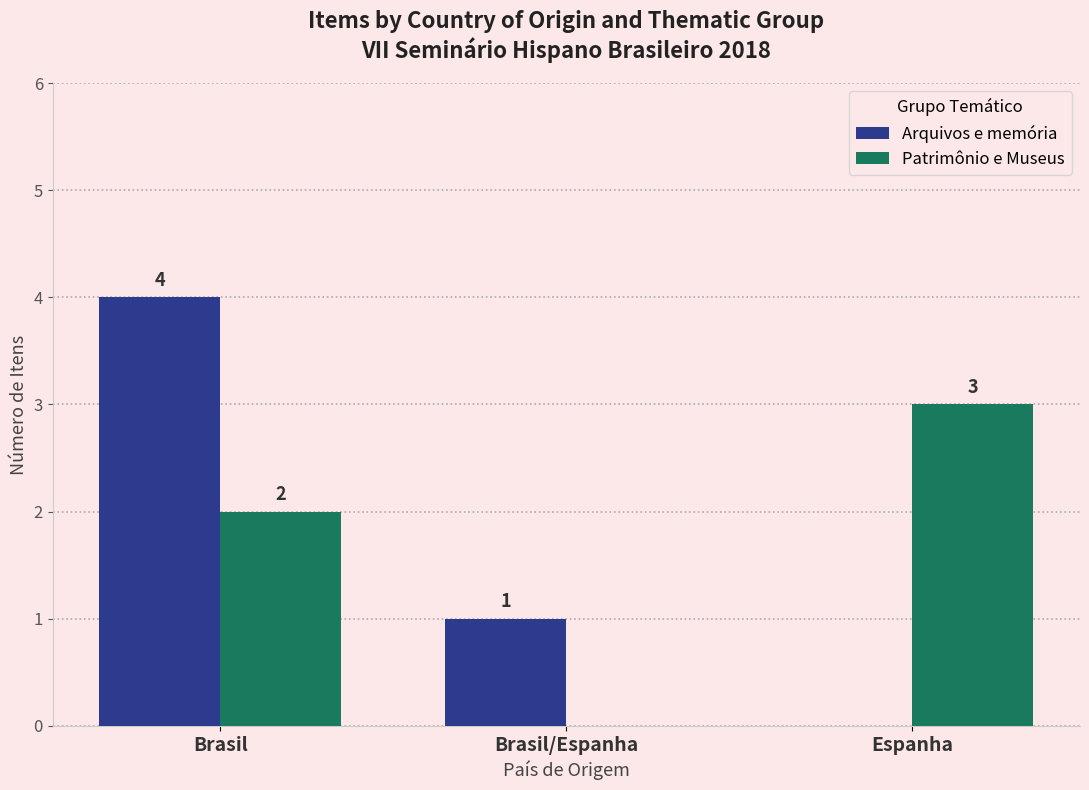

How many groups of bars are there?

3